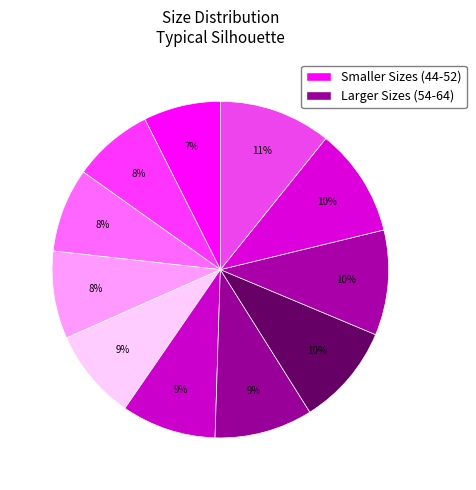

Count the number of slices in the pie.

11